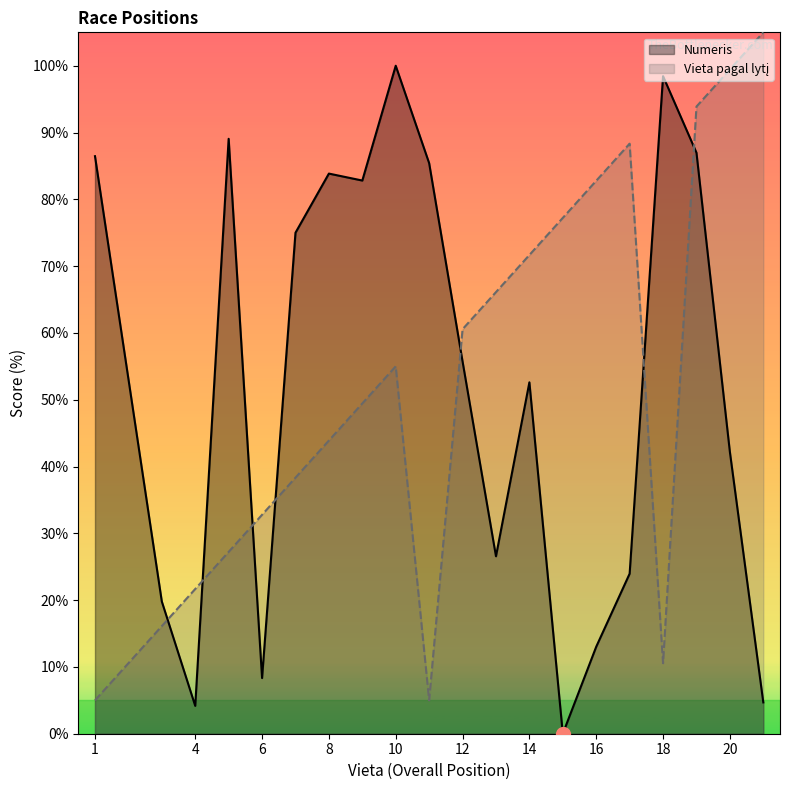

True or false: Numeris has more than 2 interior local peaks.

True